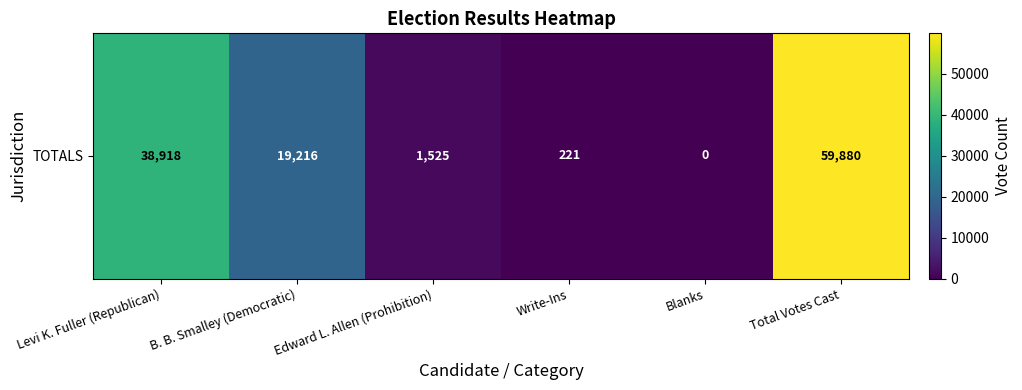

What is the ratio of the value at Total Votes Cast to the value at Edward L. Allen (Prohibition)?

39.3